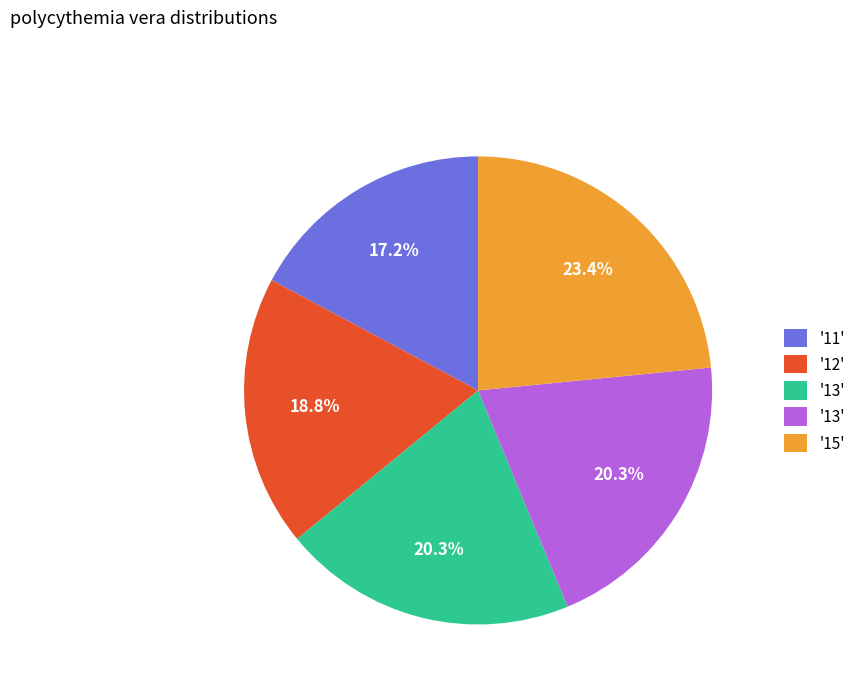

Does any single category account for the majority?

No